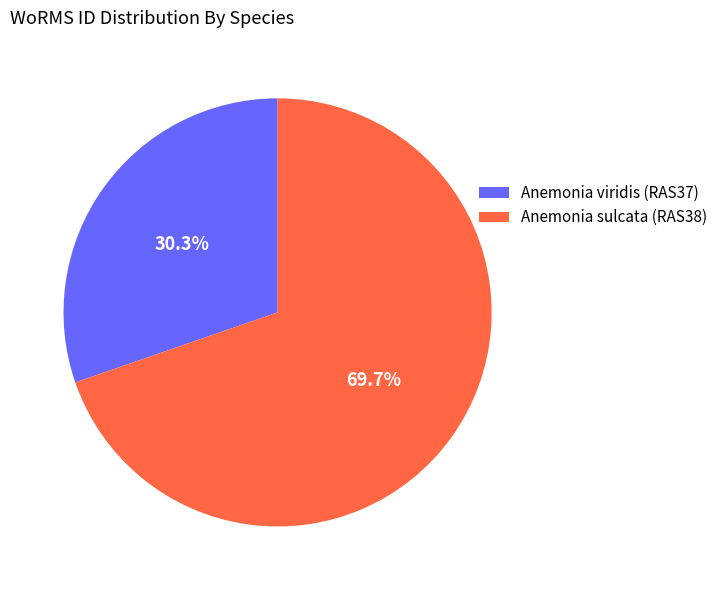

Between Anemonia viridis (RAS37) and Anemonia sulcata (RAS38), which is larger?

Anemonia sulcata (RAS38)